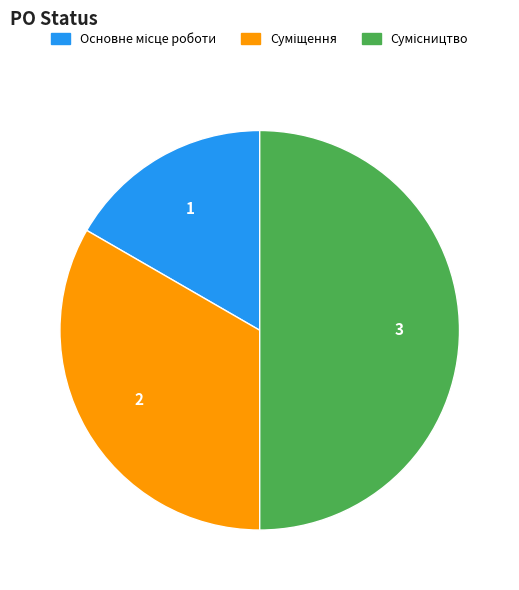

How many slices are in this pie chart?

3